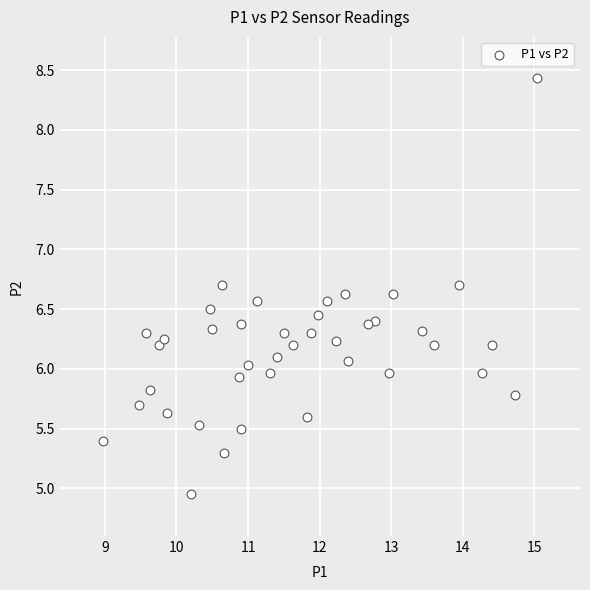

What is the range of Y values (max minus min)?

3.5